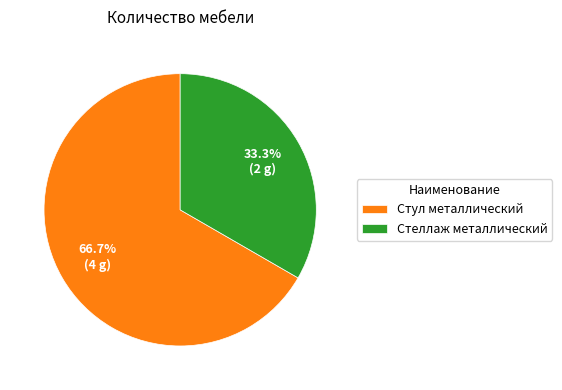

What is the ratio of the value at Стеллаж металлический to the value at Стул металлический?

0.5